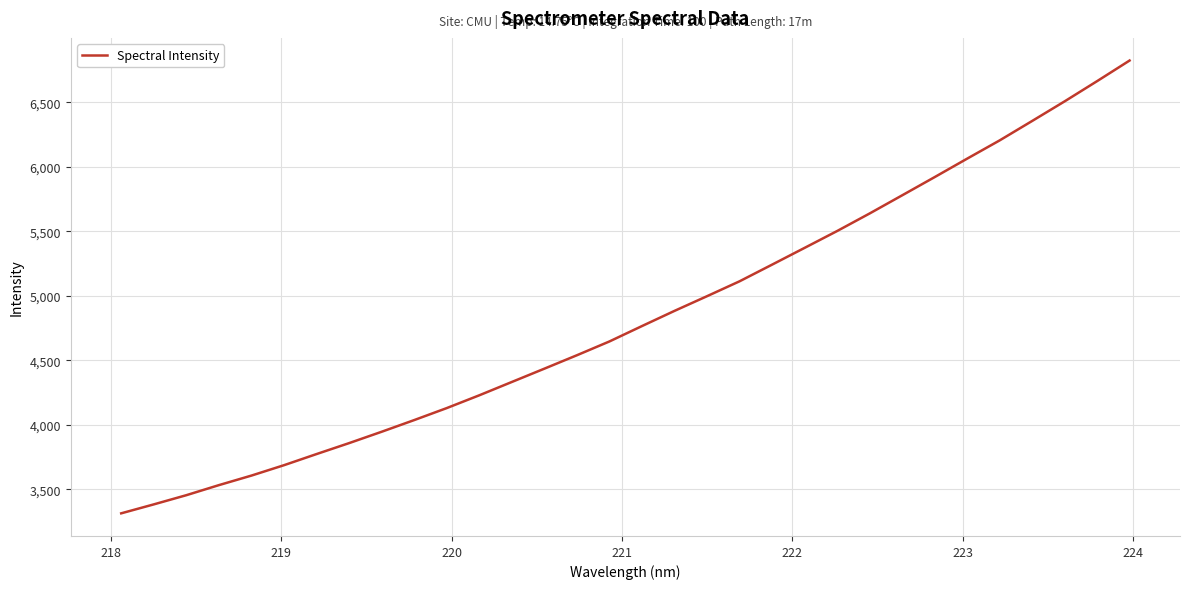

Does the chart have visible grid lines?

Yes